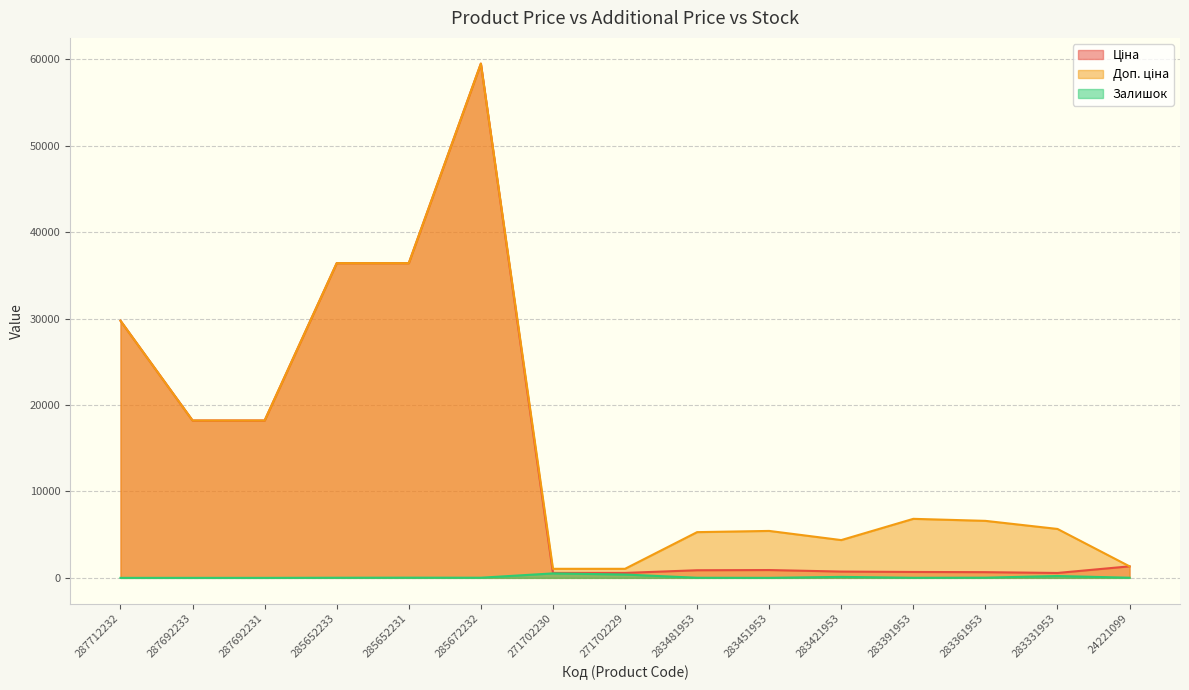

True or false: Залишок and Ціна cross at least once.

False